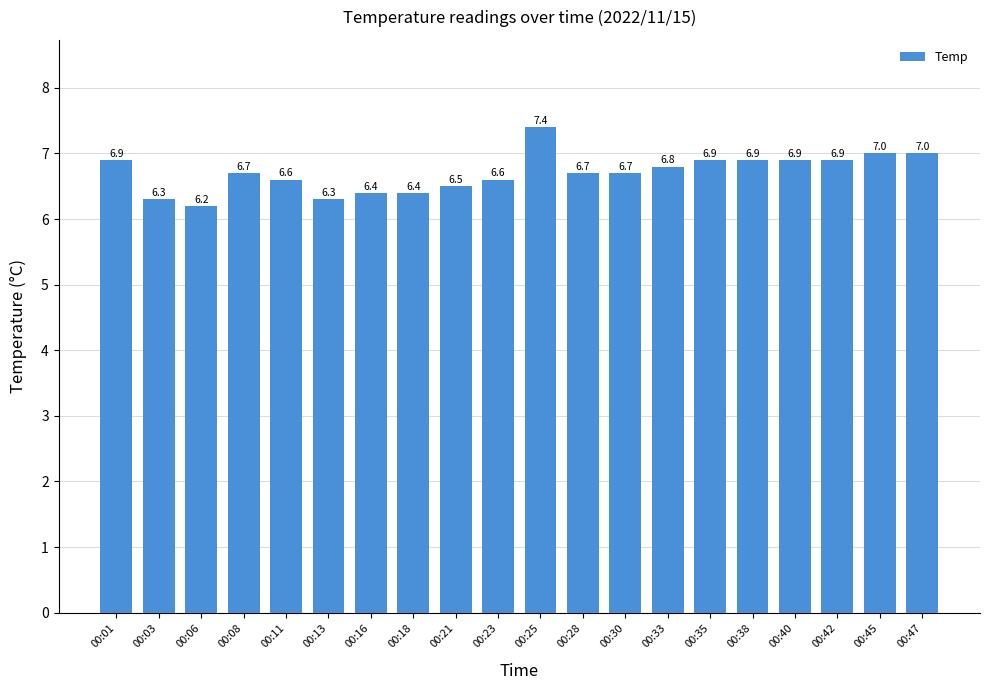

Reading right to left, list all the values displayed in this chart.

7.0	7.0	6.9	6.9	6.9	6.9	6.8	6.7	6.7	7.4	6.6	6.5	6.4	6.4	6.3	6.6	6.7	6.2	6.3	6.9